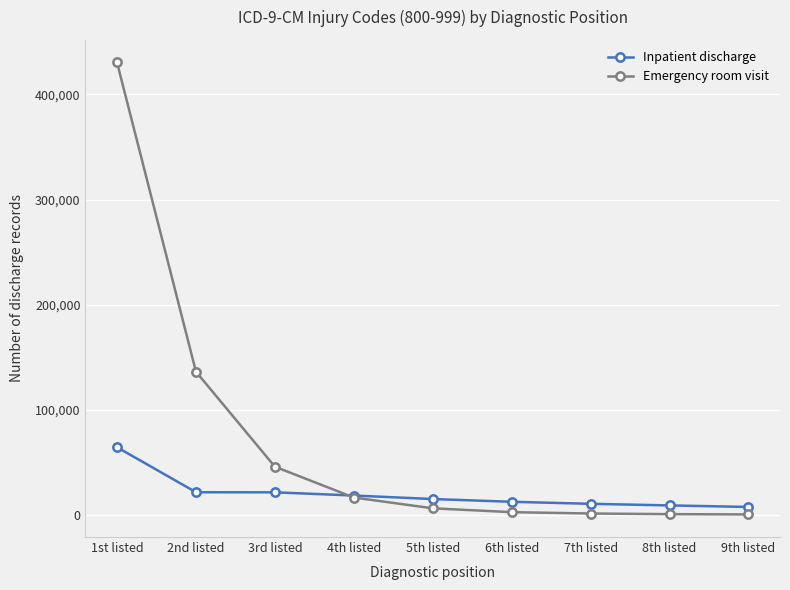

Which series has the largest total across all categories?

Emergency room visit